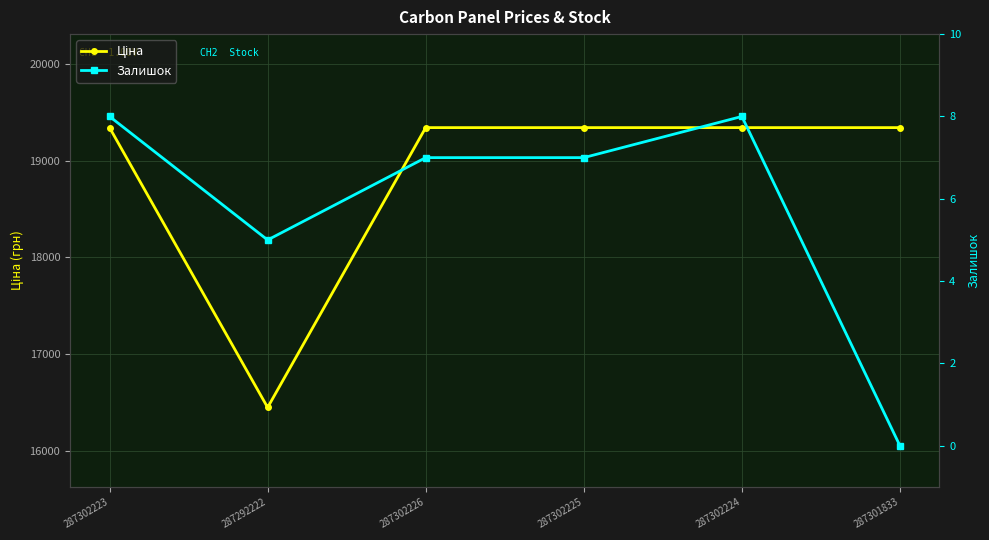

Between 287292222 and 287301833, which is larger?

287301833